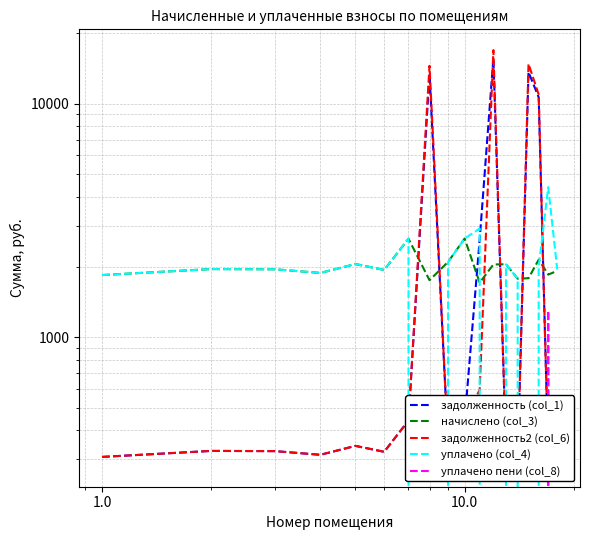

How many data points does each series have?

18